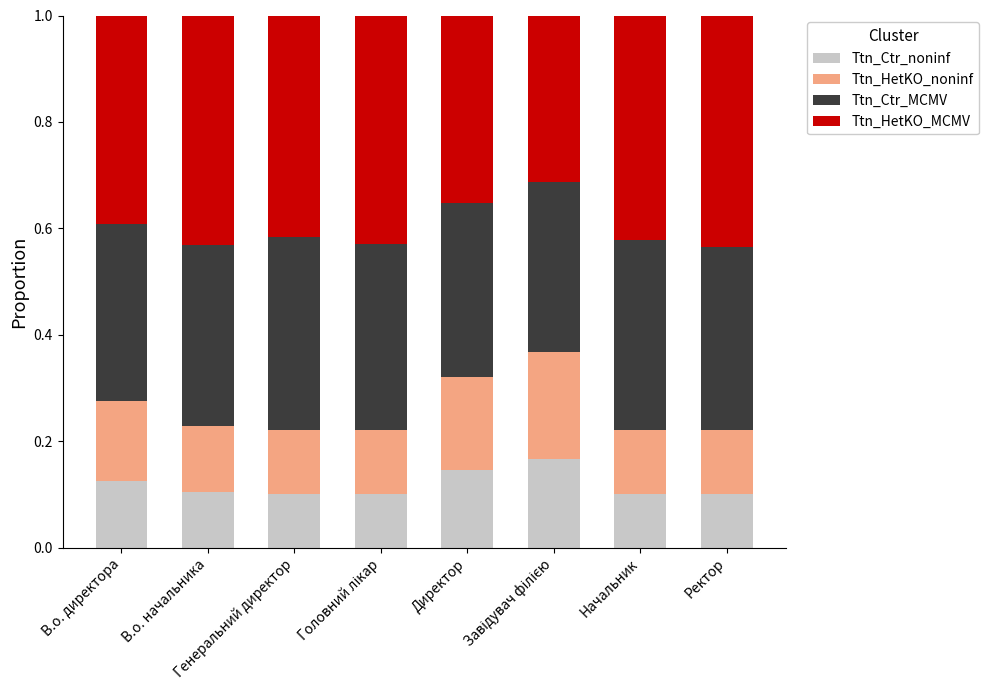

How many Ttn_Ctr_noninf values are between 0 and 1?

8